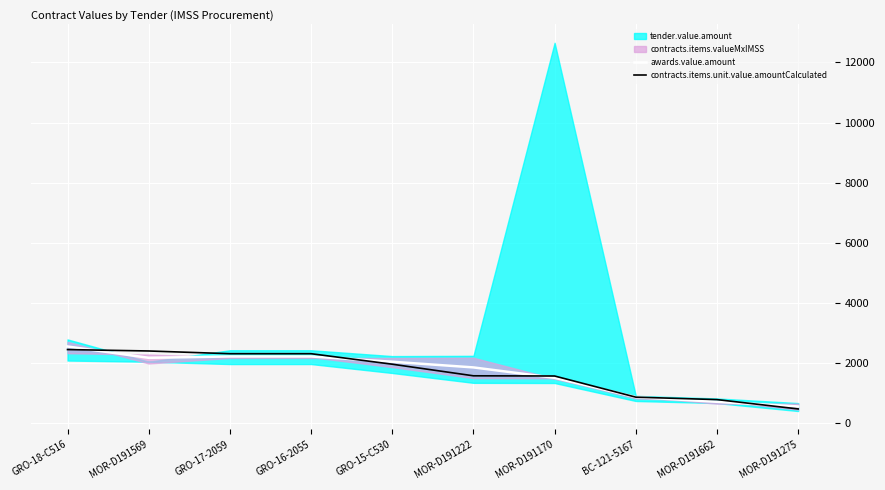

What is the label of the 3rd point from the left?

GRO-17-2059